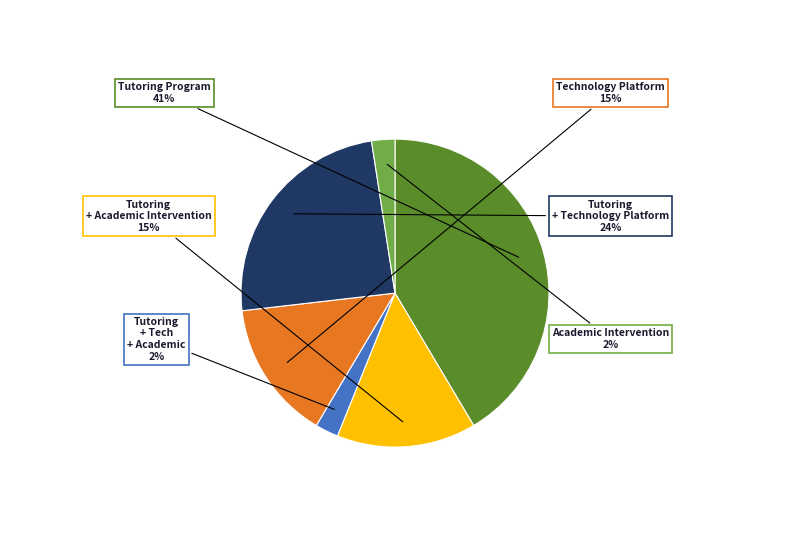

How many segments does this pie chart have?

6